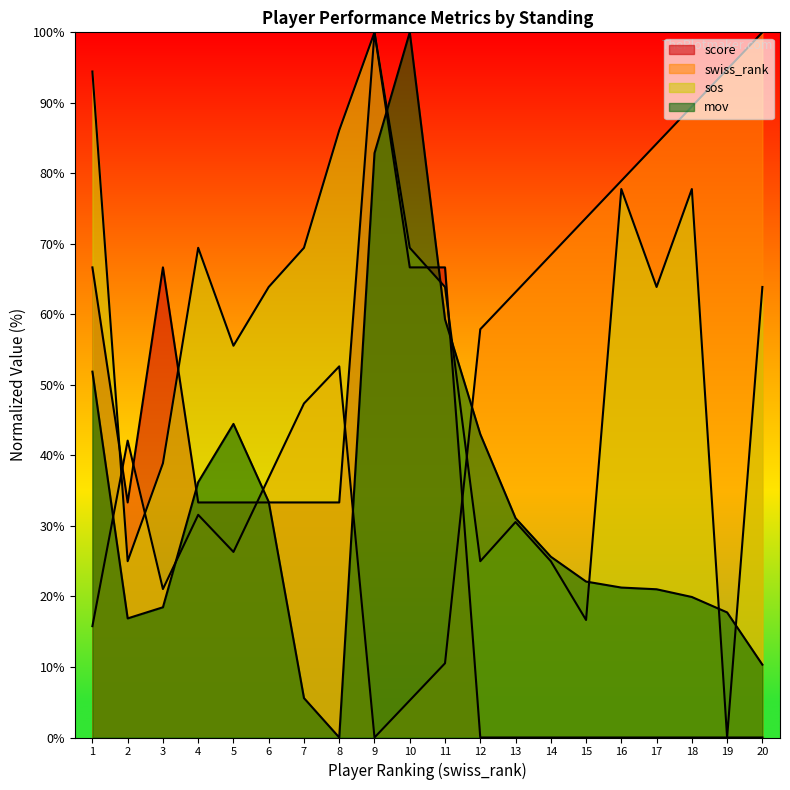

List the series in order of their peak value, highest first.

score, swiss_rank, sos, mov